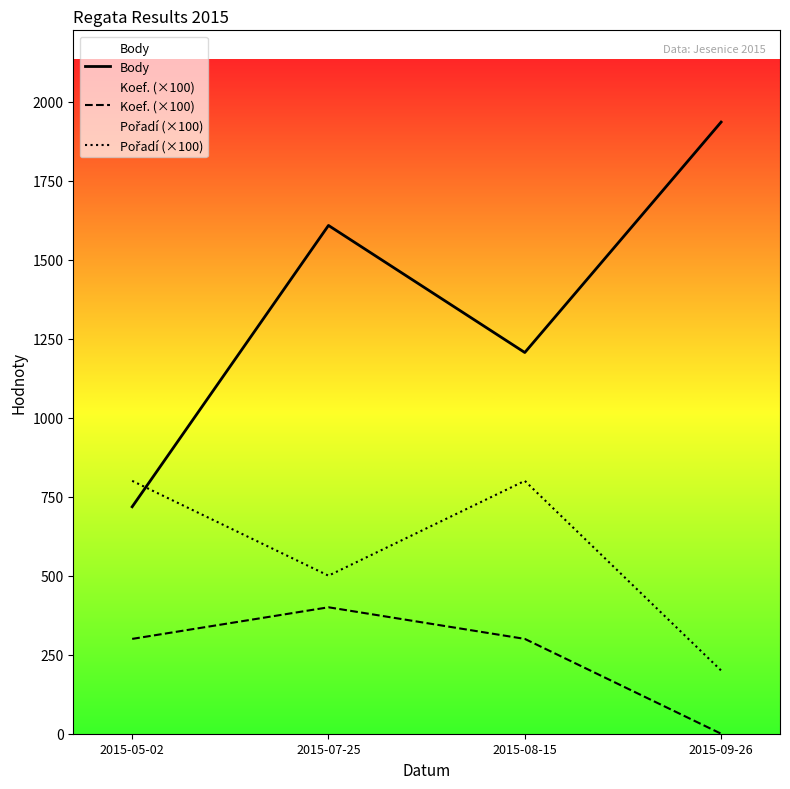

How many distinct data groups are displayed?

3